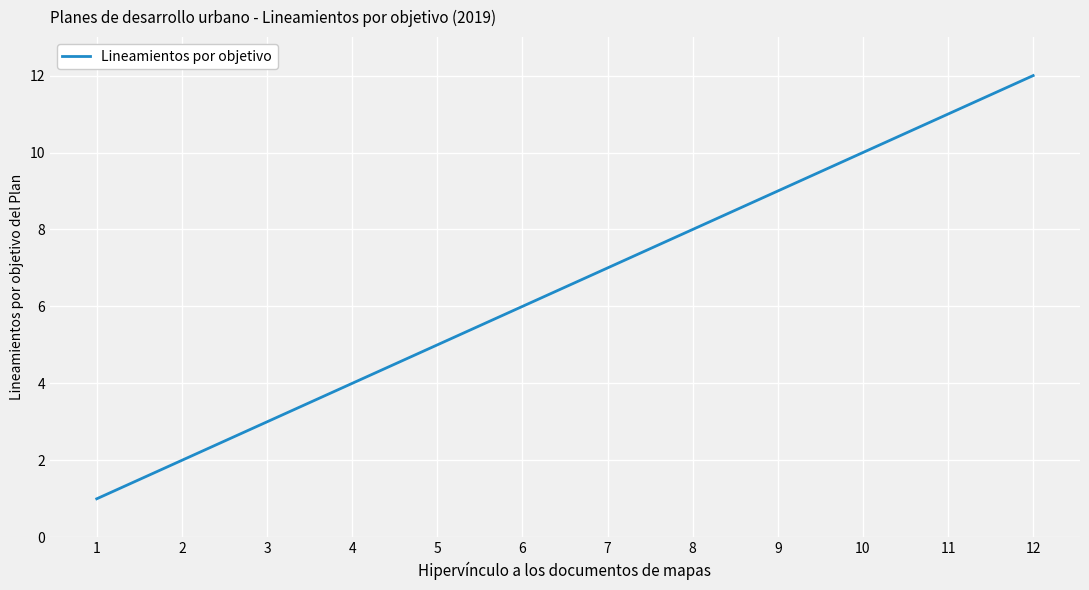

True or false: the data shows 10 at 10.

True